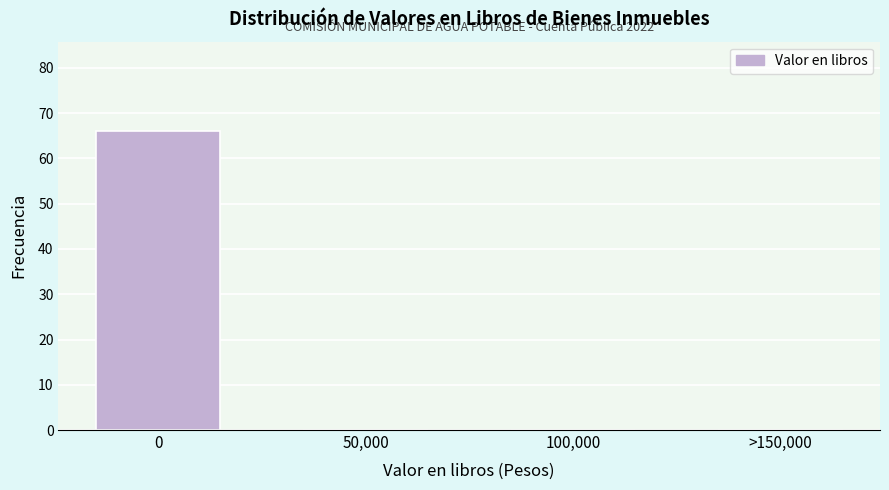

Reading left to right, transcribe all the data shown in this chart.

0=66	50,000=0	100,000=0	>150,000=0